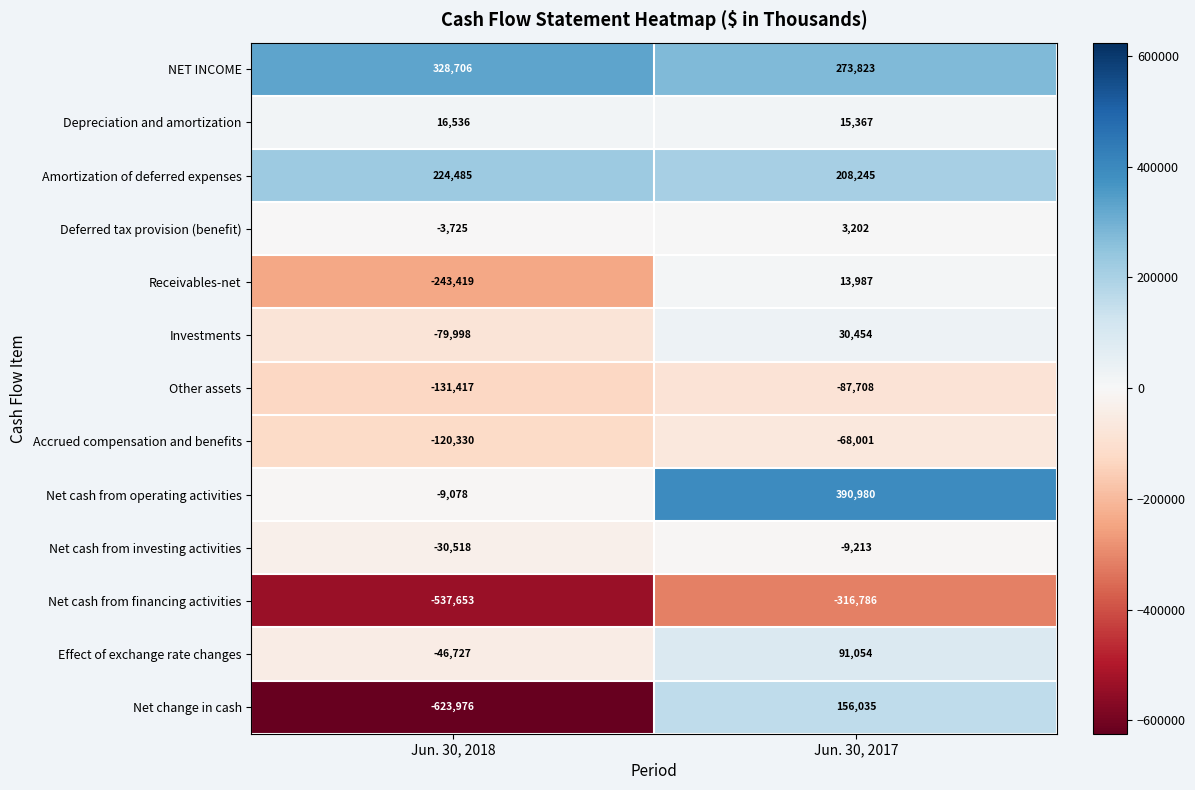

Reading right to left, extract all data points from this chart.

NET INCOME: 273823	328706
Depreciation and amortization: 15367	16536
Amortization of deferred expenses: 208245	224485
Deferred tax provision (benefit): 3202	-3725
Receivables-net: 13987	-243419
Investments: 30454	-79998
Other assets: -87708	-131417
Accrued compensation and benefits: -68001	-120330
Net cash from operating activities: 390980	-9078
Net cash from investing activities: -9213	-30518
Net cash from financing activities: -316786	-537653
Effect of exchange rate changes: 91054	-46727
Net change in cash: 156035	-623976